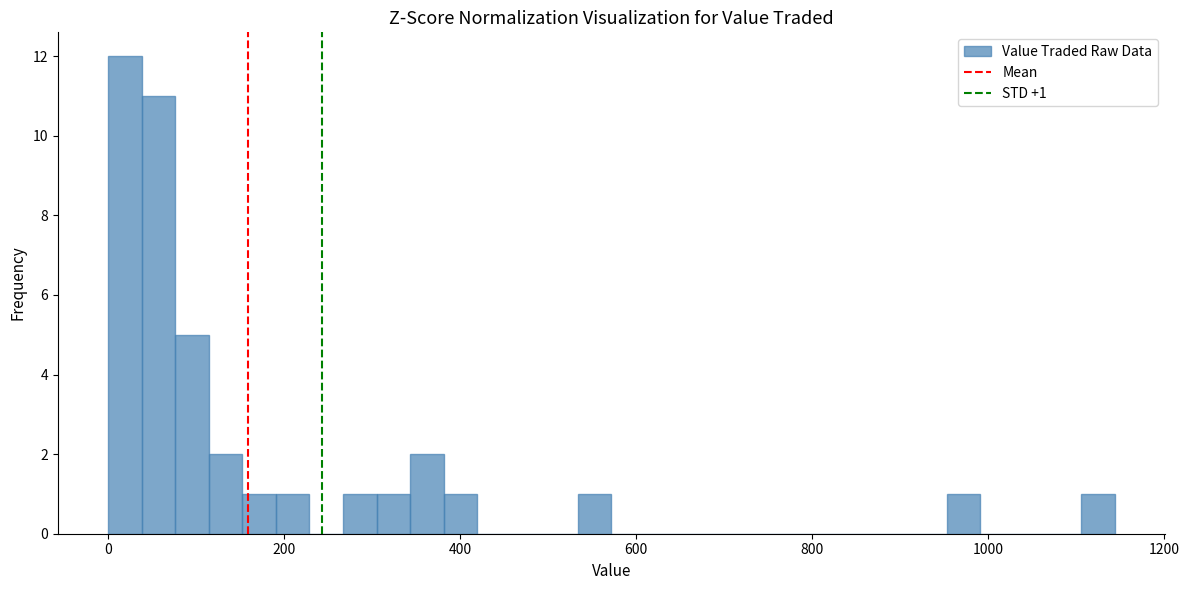

Around what value on the x-axis is the tallest bar? Give the approximate position of its centre, as read against the axis.

20